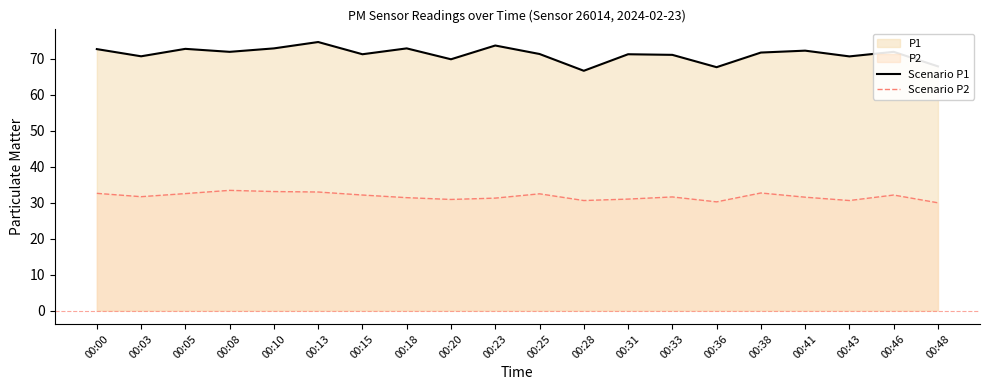

At which category does Scenario P1 reach its first local peak?

00:05